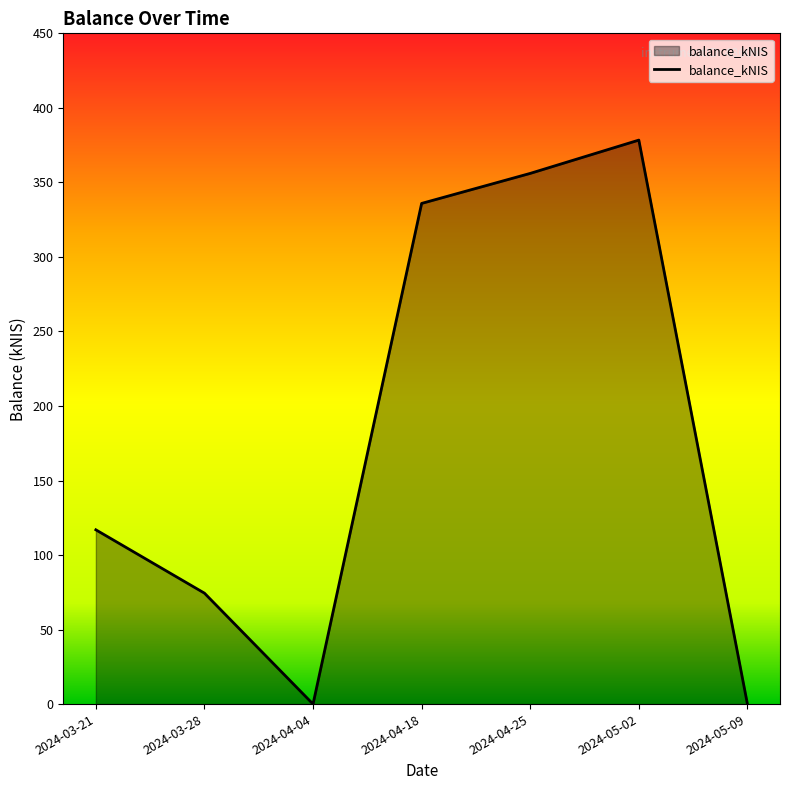

Where is the data nearest to the value 189?

2024-03-21